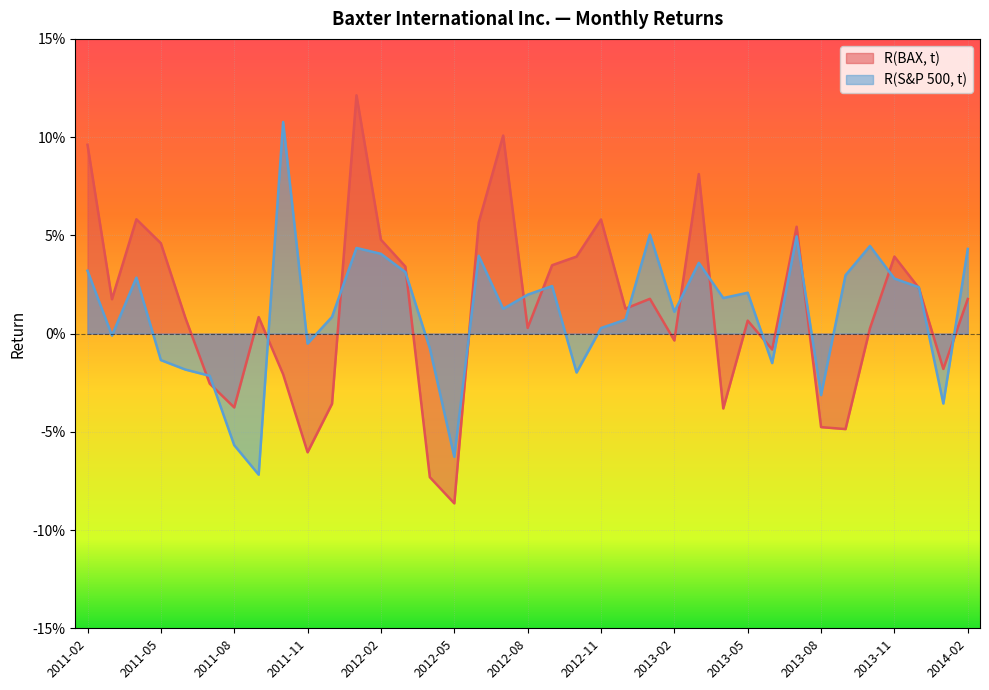

List the series in order of their peak value, highest first.

R(BAX, t), R(S&P 500, t)